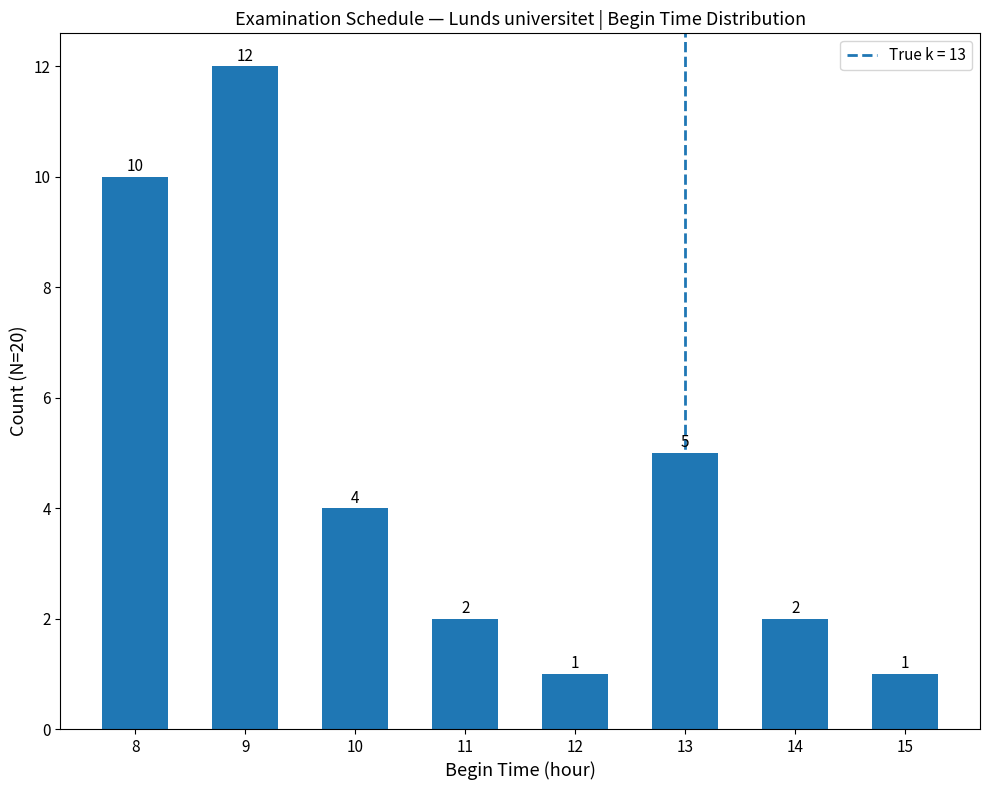

What is the value of the 5th bar from the left?

1